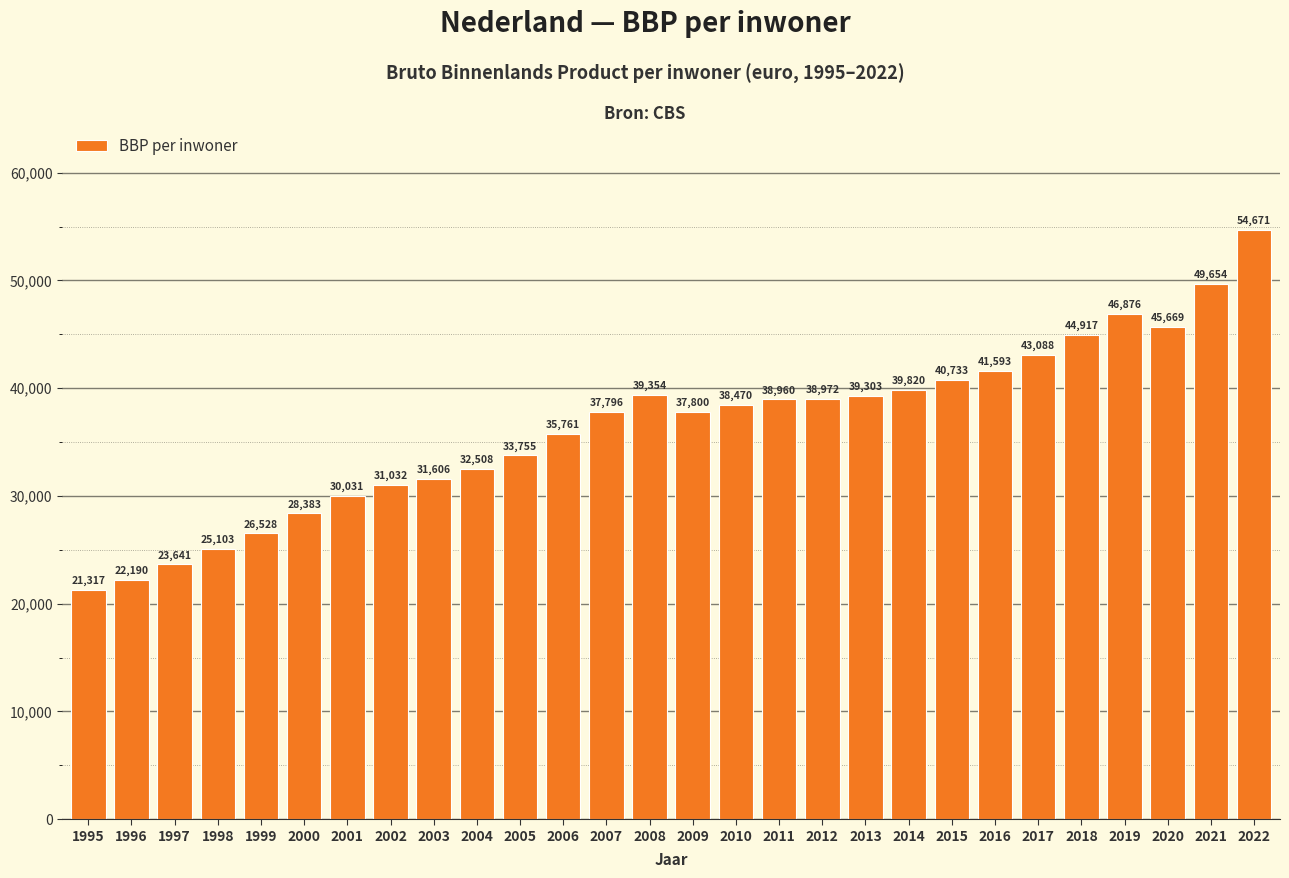

What is the difference between the values at 2007 and 2001?

7765